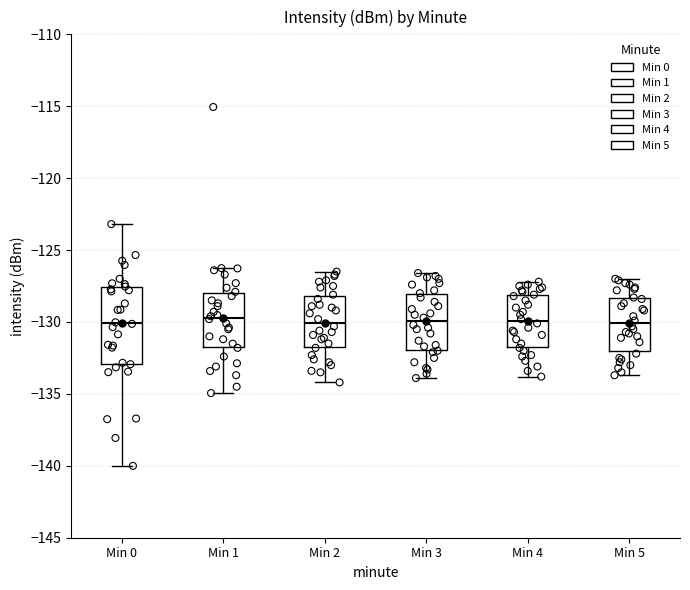

Where does the lower whisker of the box for Min 4 end on the y-axis? The values are not printed on the chart, so give them approximately, as read against the axis.

-134.0